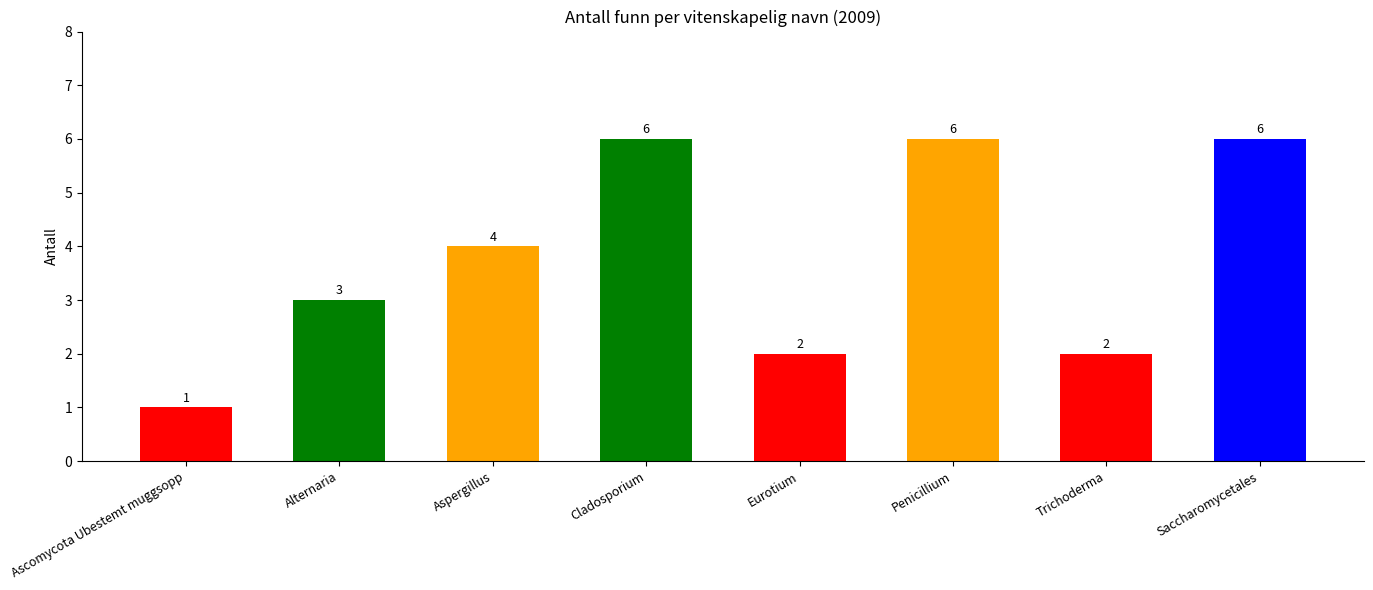

What is the sum of all values?

30